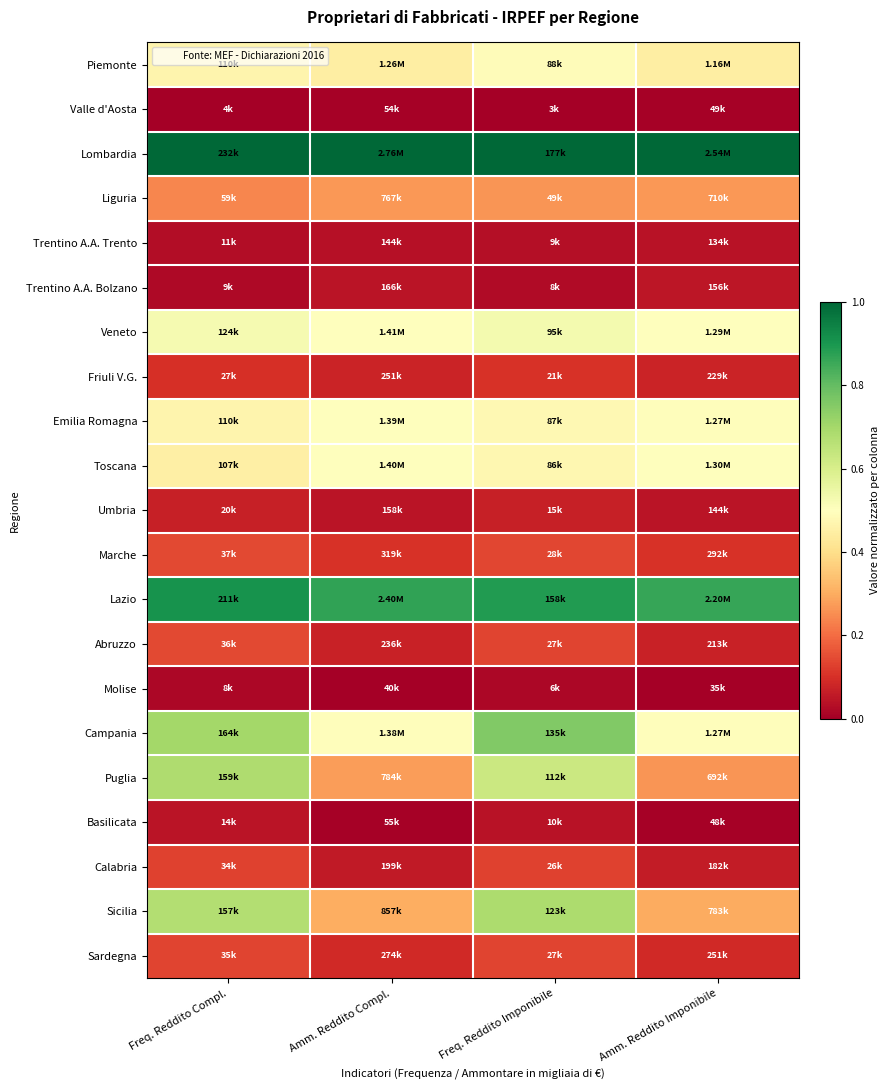

How many data points does each series have?

4